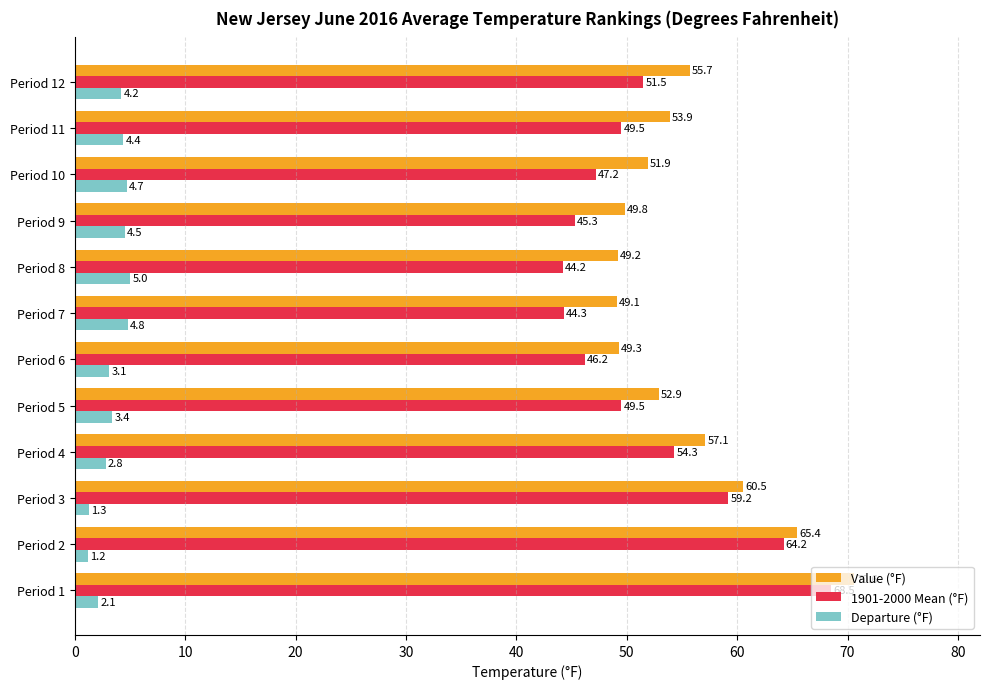

Is it true that 1901-2000 Mean (°F) equals 83.4 at Period 10?

False